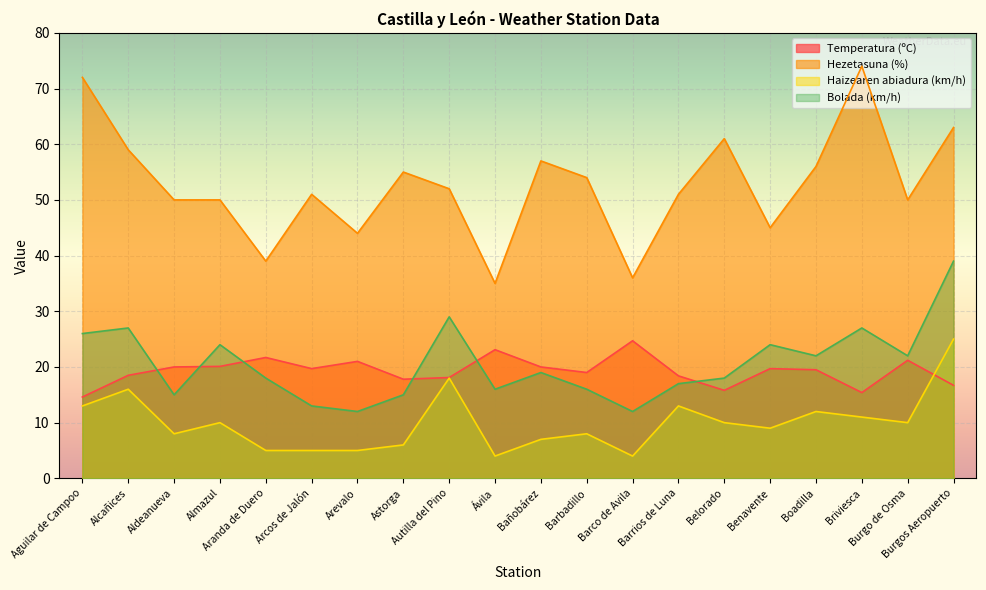

What position from the left is Barco de Avila?

13